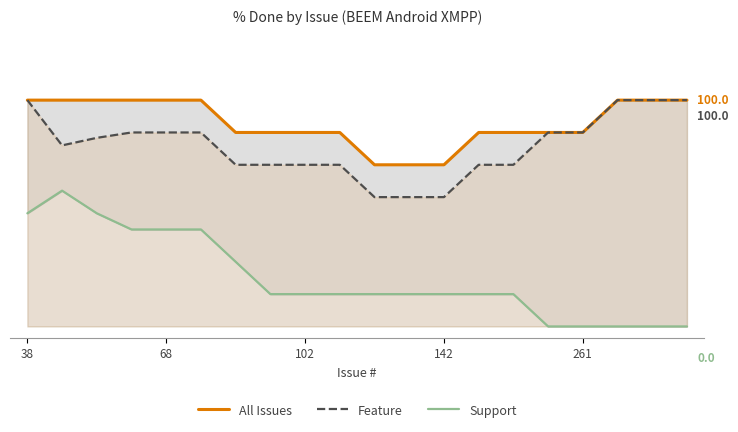

True or false: All Issues has more than 1 points higher than both neighbors.

False